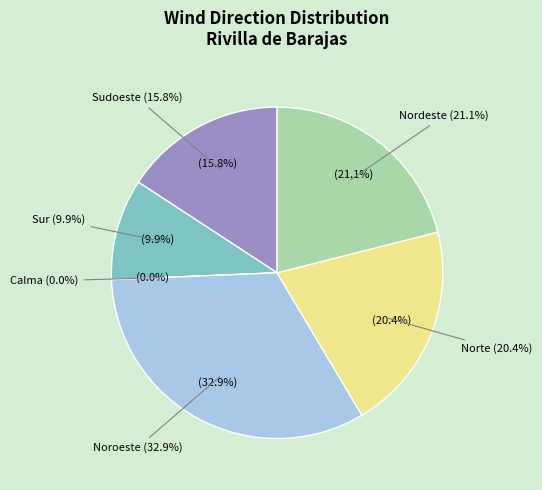

Is it true that Noroeste is 16% of the pie?

False